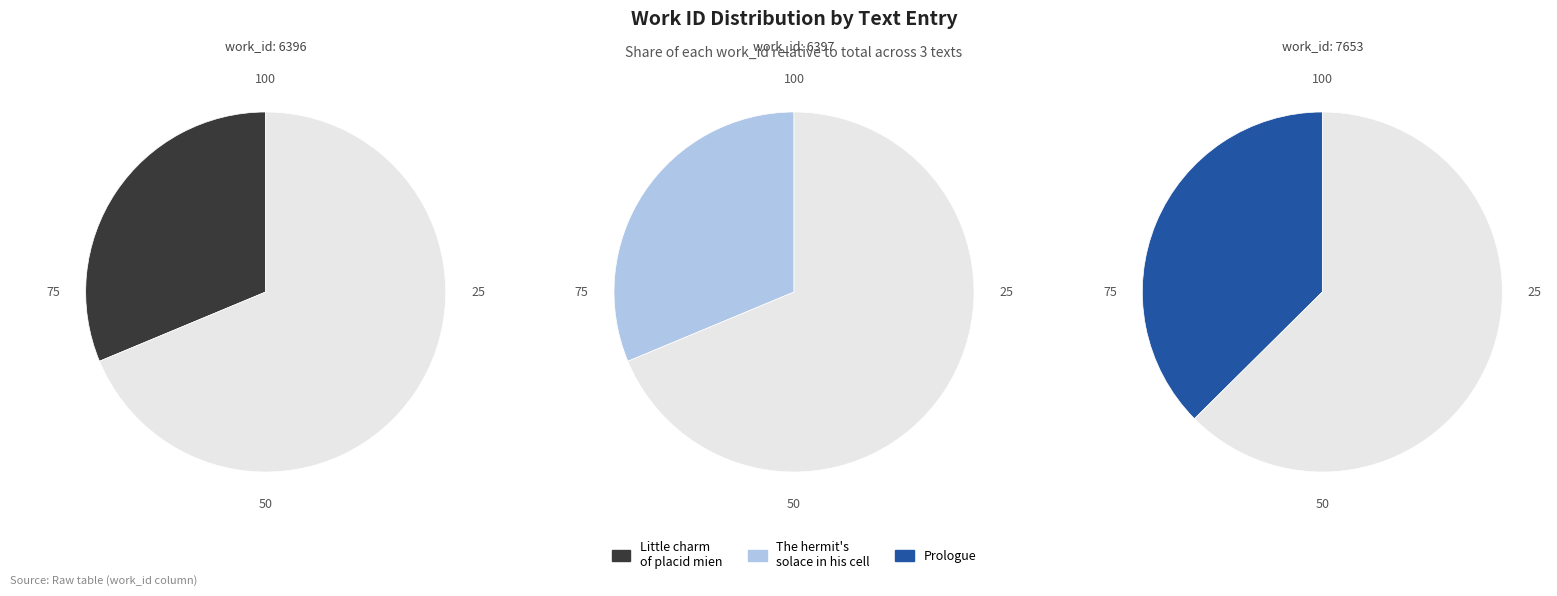

To the nearest percent, what is the combined percentage of Little charm of placid mien and The hermit's solace in his cell?

63%